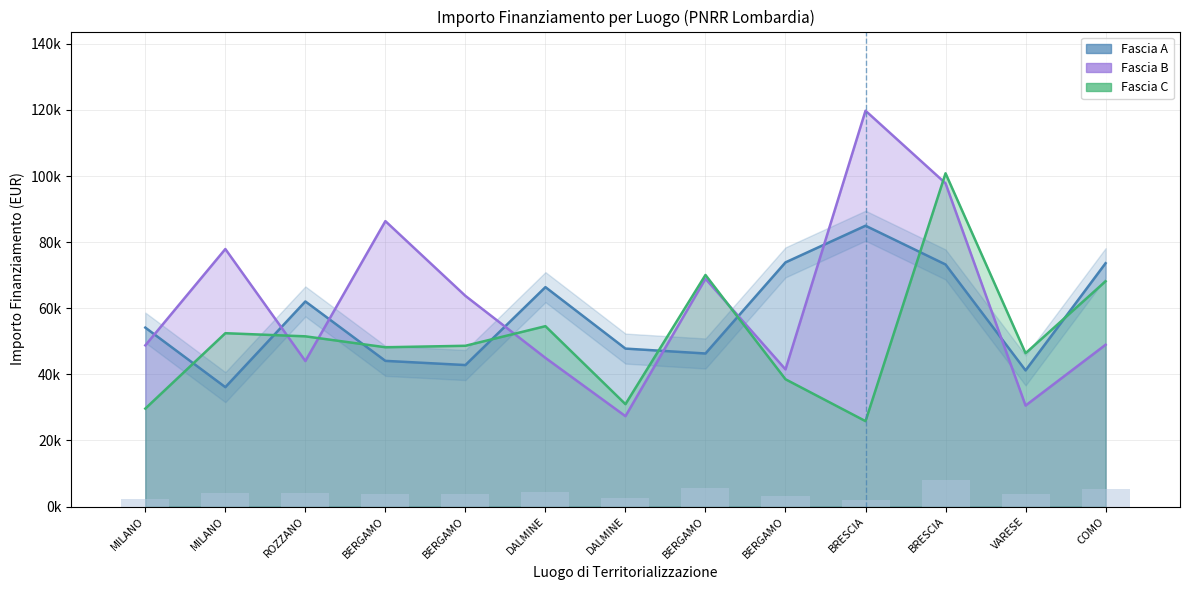

Rank the series by their average value, from lowest to highest.

Fascia C, Fascia A, Fascia B